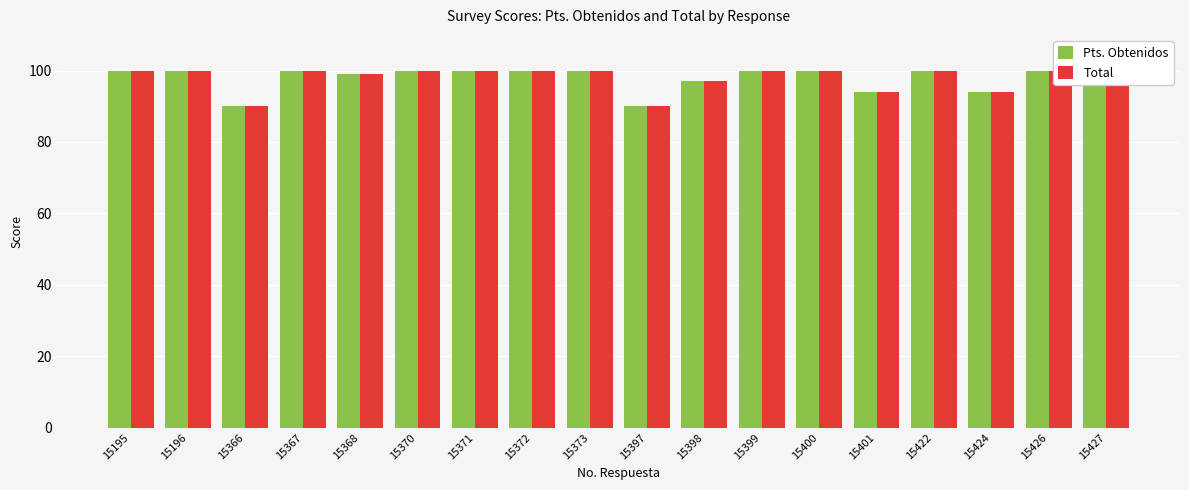

What is the value of the Total bar at the 6th from the left?

100